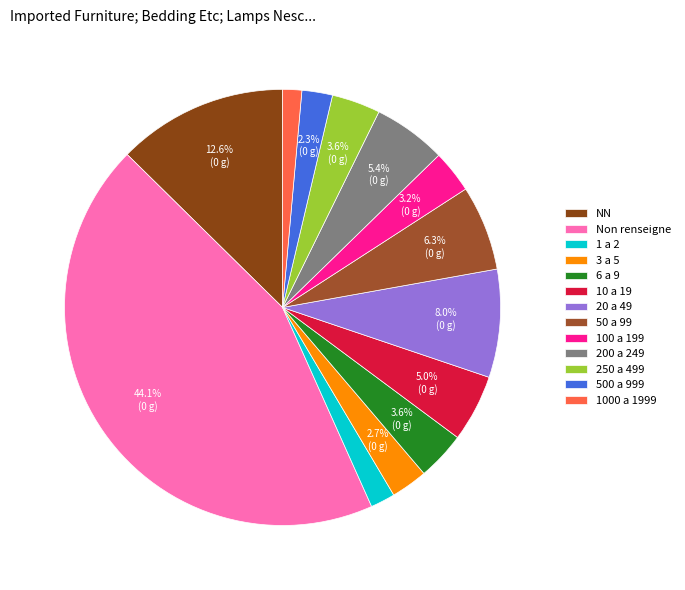

How many segments does this pie chart have?

13